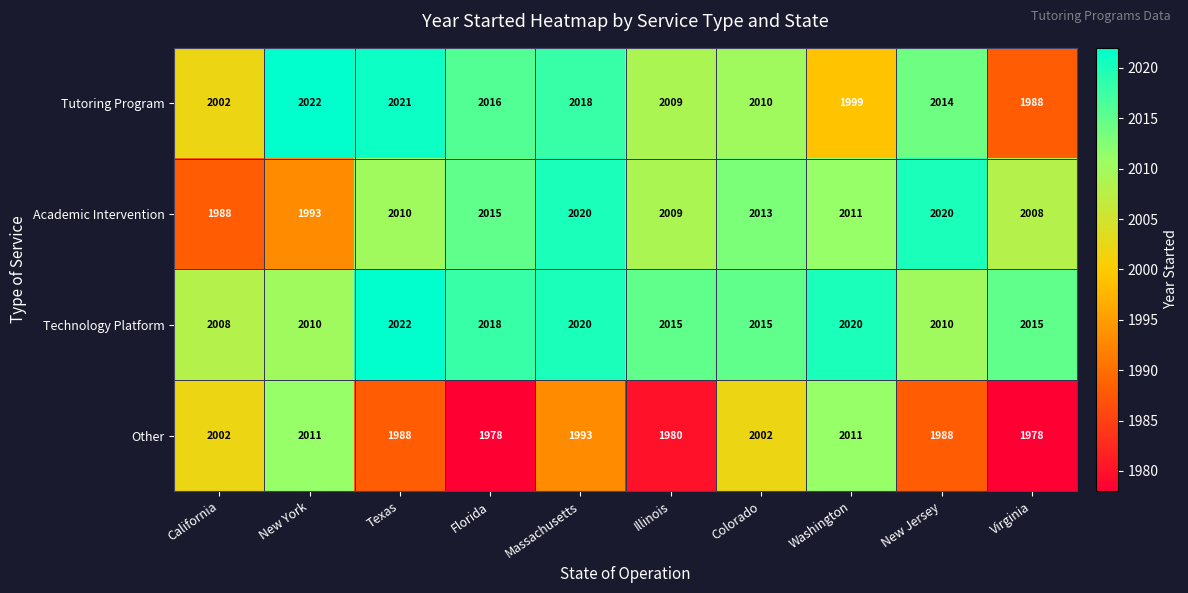

Rank the series at Texas from lowest to highest value.

Other, Academic Intervention, Tutoring Program, Technology Platform